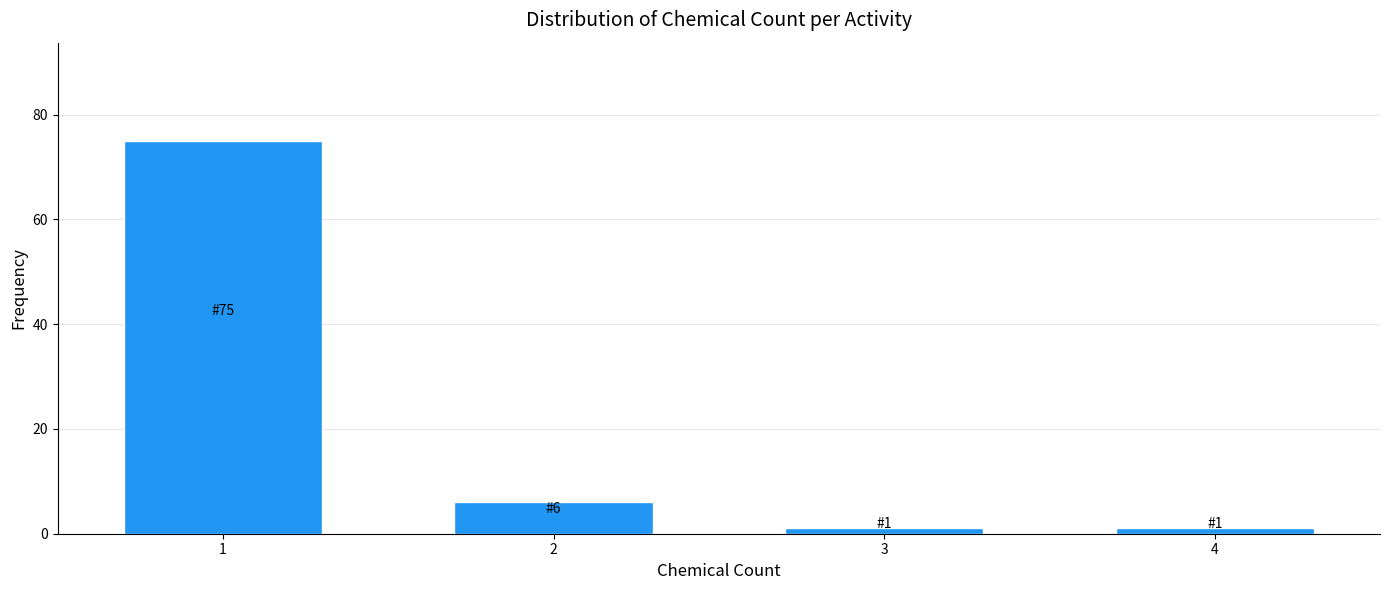

Reading right to left, transcribe all the data shown in this chart.

4=1	3=1	2=6	1=75